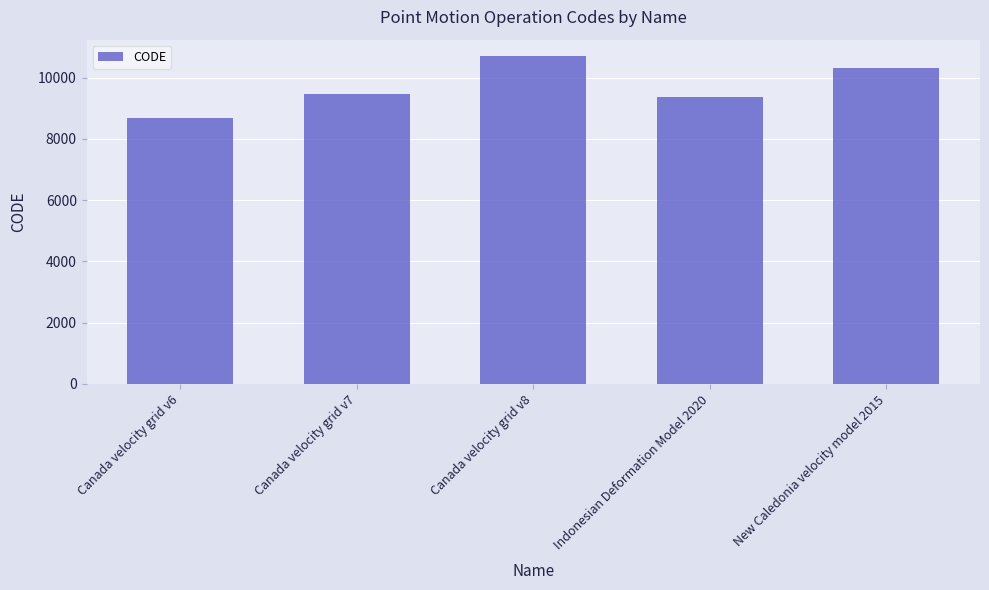

What is the change in value from Indonesian Deformation Model 2020 to New Caledonia velocity model 2015?

+948